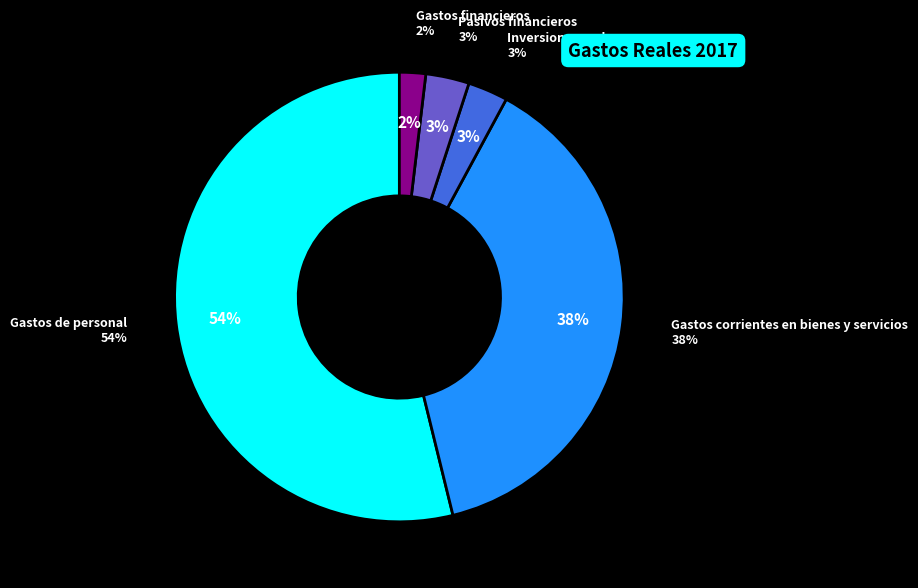

How many slices are in this pie chart?

5